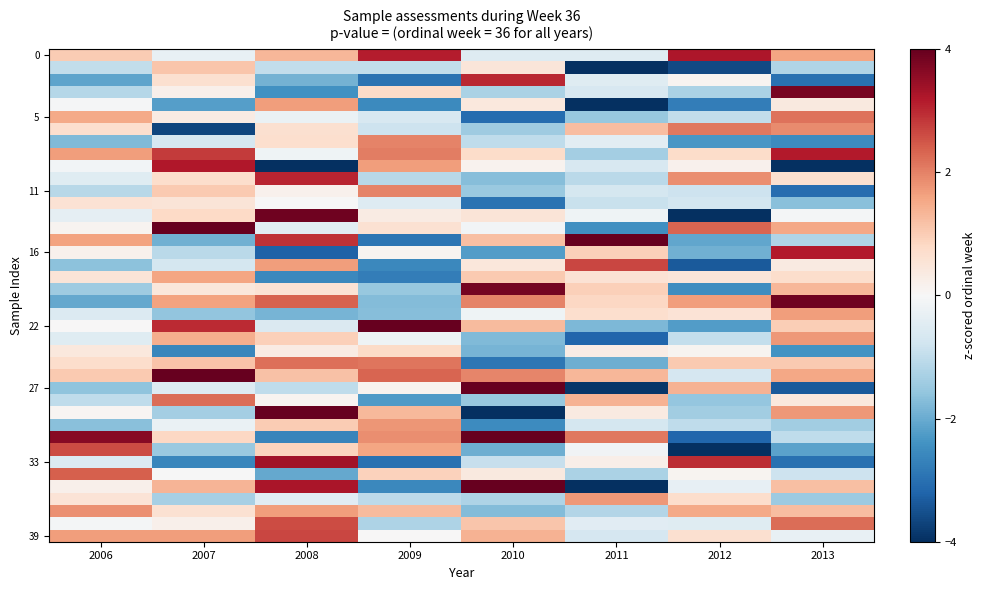

What is the difference between the highest and lowest values at 2009?

8.6